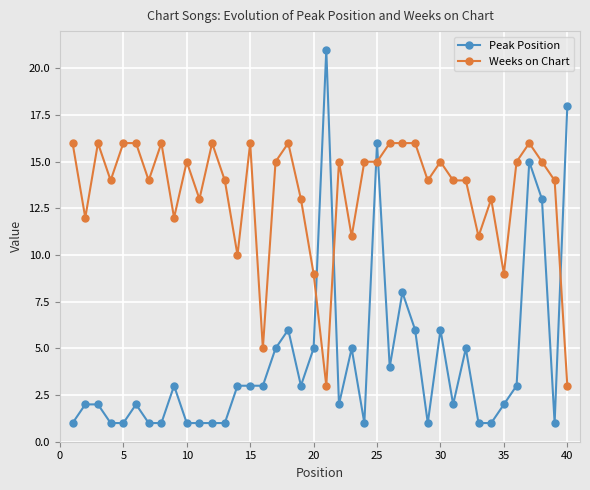

At how many categories does at least one series exceed 2?

40